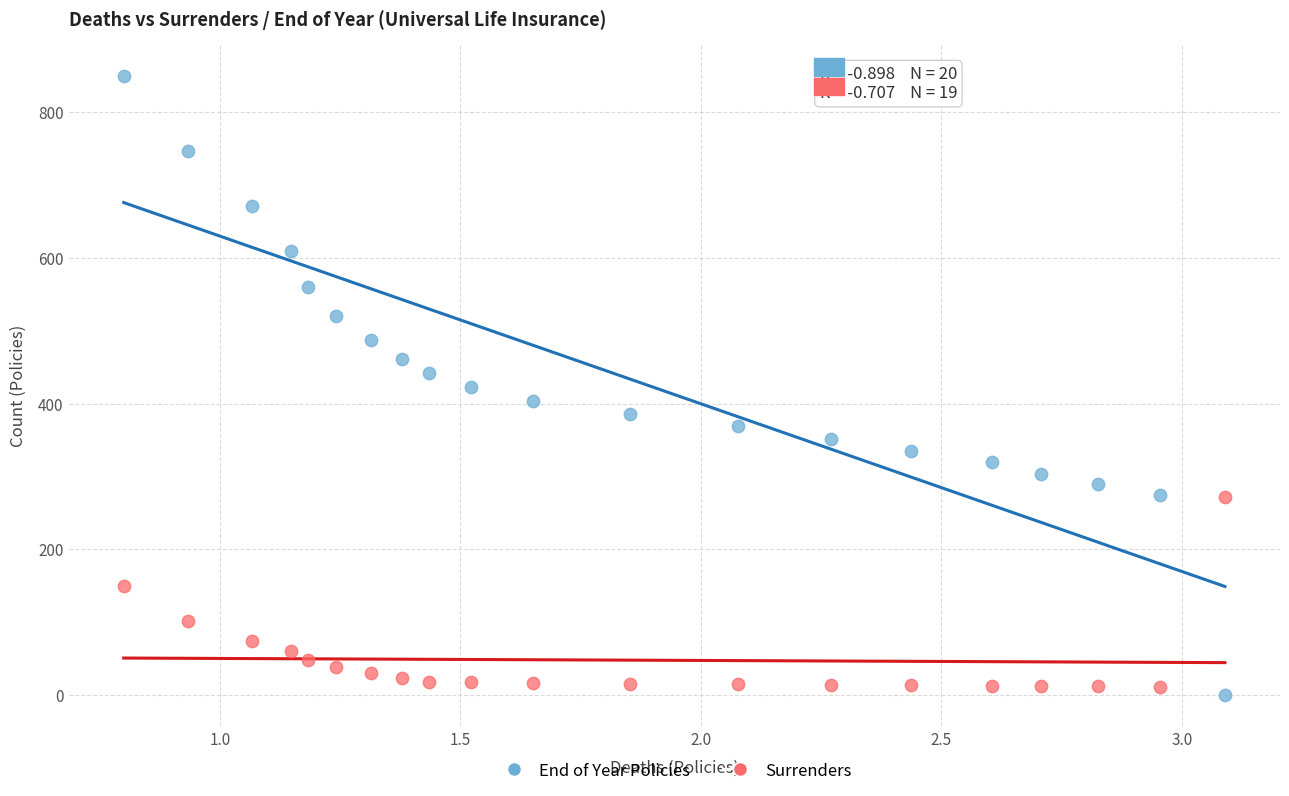

Which series contains the highest Y value?

End of Year Policies